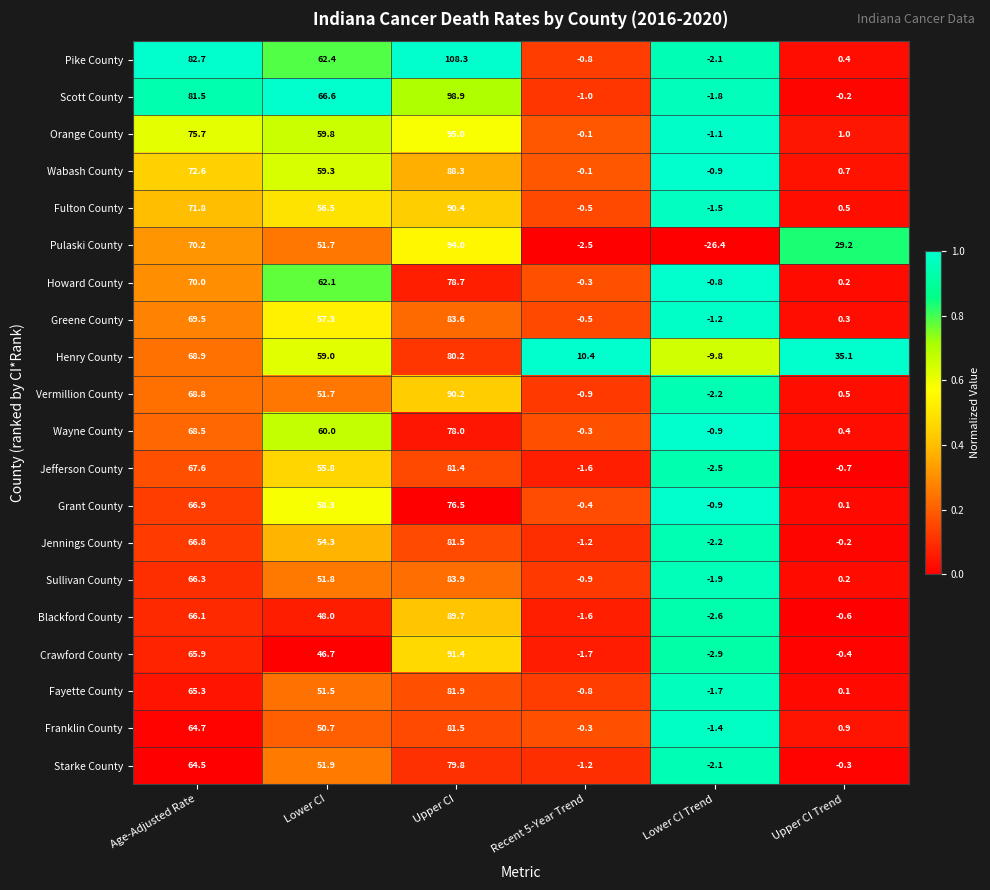

What is the sum of all Jennings County values?

199.0